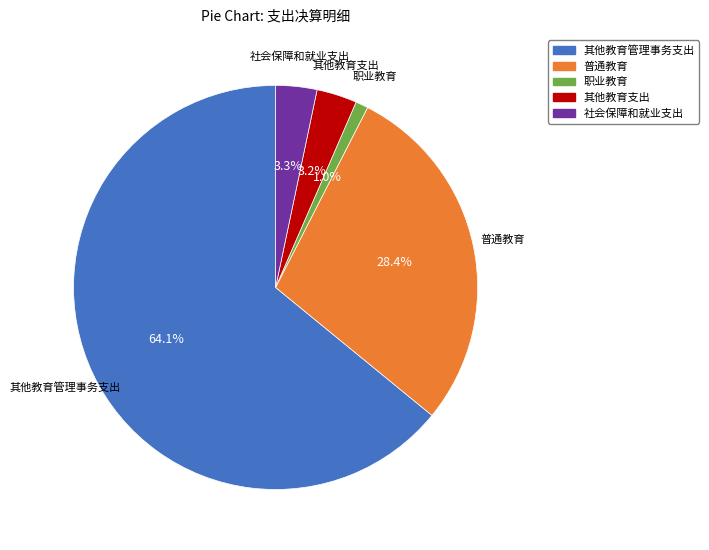

Is it true that 普通教育 is 28% of the pie?

True